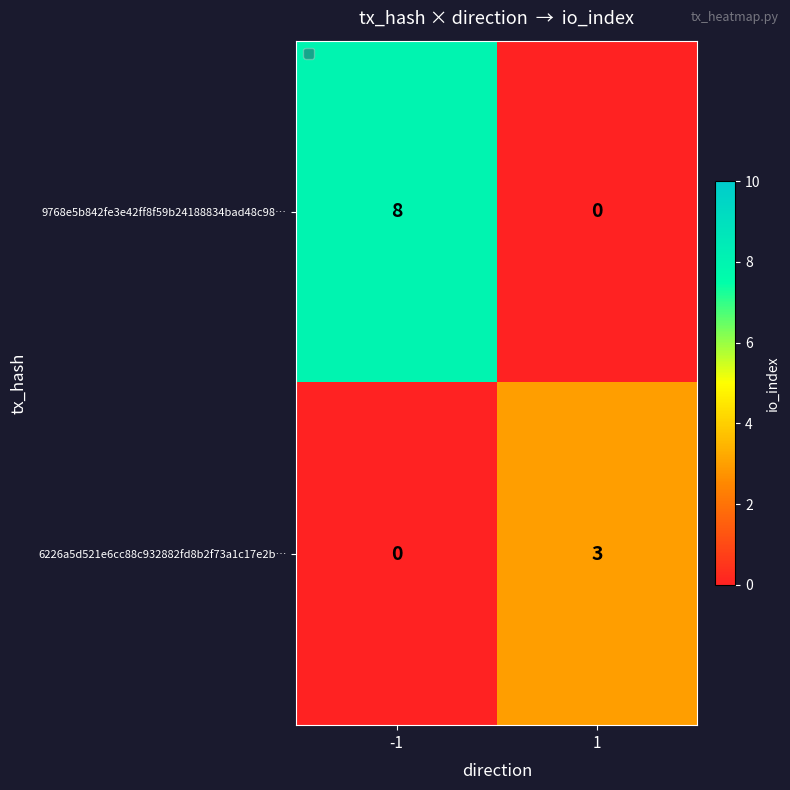

Rank the series at -1 from highest to lowest value.

9768e5b842fe3e42ff8f59b24188834bad48c98…, 6226a5d521e6cc88c932882fd8b2f73a1c17e2b…